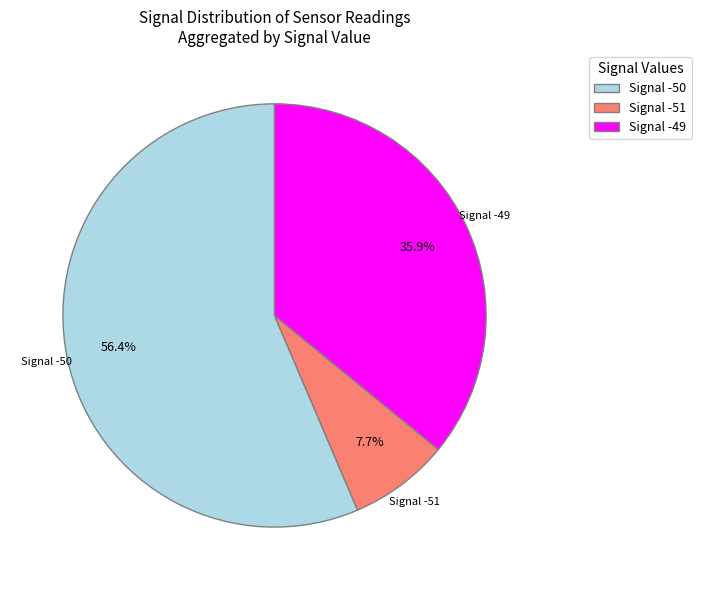

Is there any slice that represents more than half of the pie?

Yes